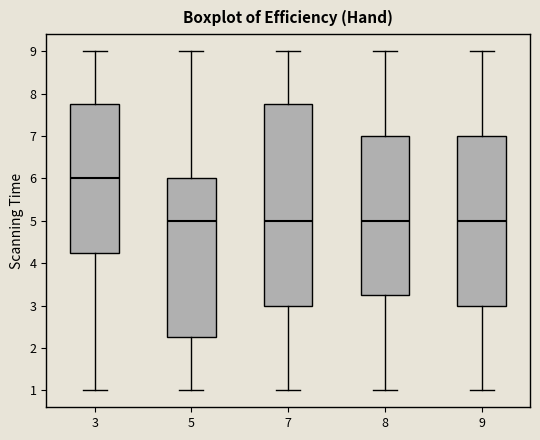

Reading left to right, read every box against the y-axis: the position of its median line, the range the box covers, and the ends of its whiskers. The values are not printed on the chart, so give them approximately, as read against the axis.

3: median 6.0, box 4.3 to 7.8, whiskers 1.0 to 9.0
5: median 5.0, box 2.3 to 6.0, whiskers 1.0 to 9.0
7: median 5.0, box 3.0 to 7.8, whiskers 1.0 to 9.0
8: median 5.0, box 3.3 to 7.0, whiskers 1.0 to 9.0
9: median 5.0, box 3.0 to 7.0, whiskers 1.0 to 9.0